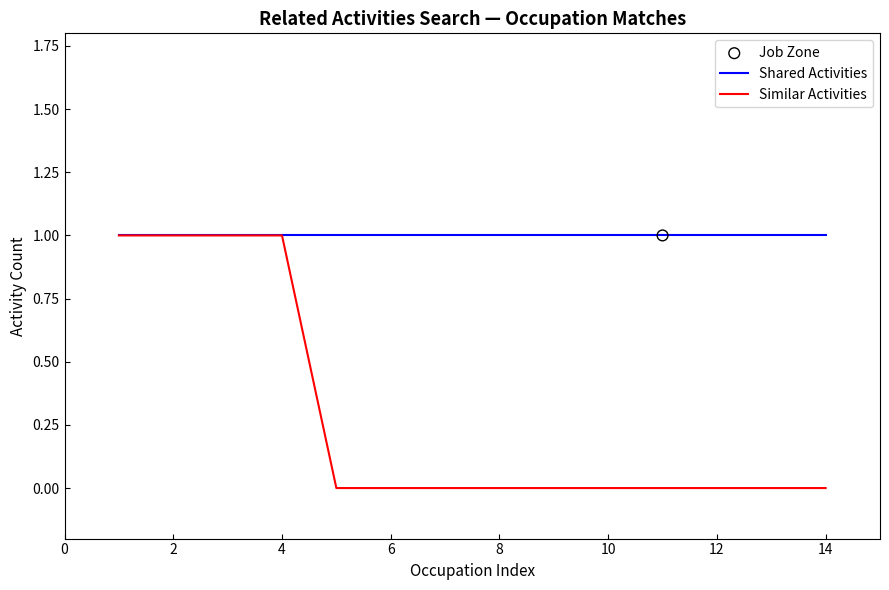

True or false: Similar Activities has a value of 0 at 10.

True